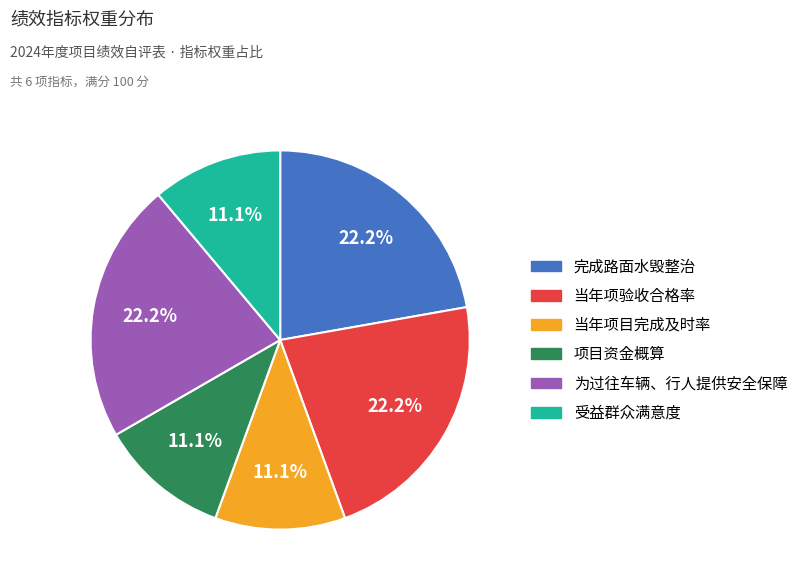

Combined, what portion of the pie is 项目资金概算 and 受益群众满意度?

22.2%